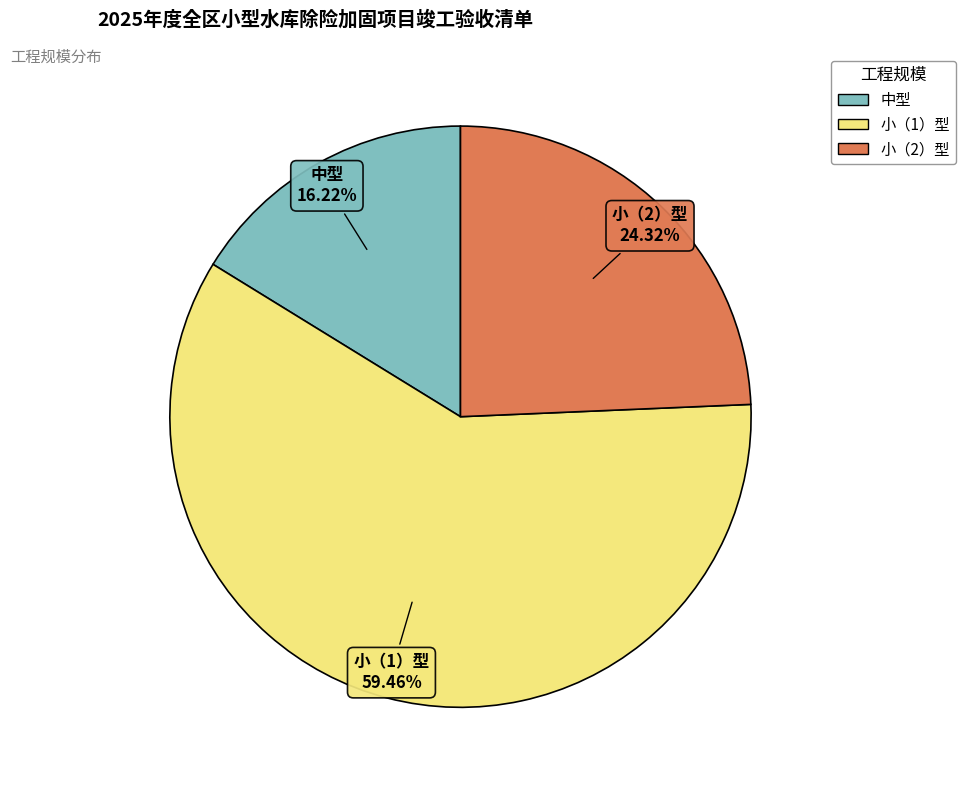

Approximately how many times larger is the value at 中型 compared to 小（1）型?

0.3